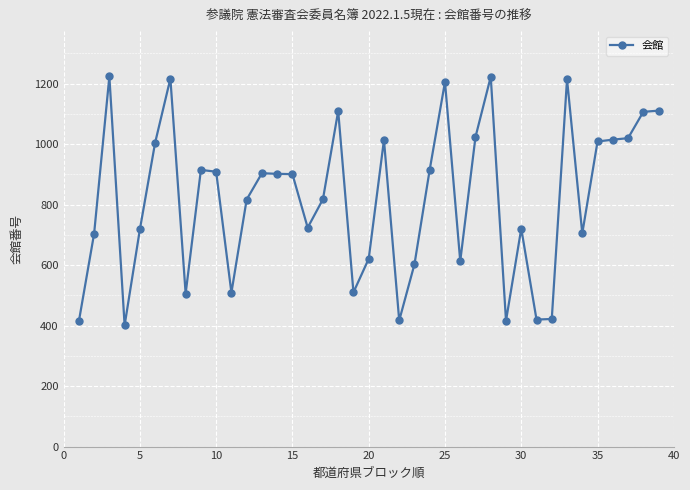

What is the value of the 3rd point from the left?

1224